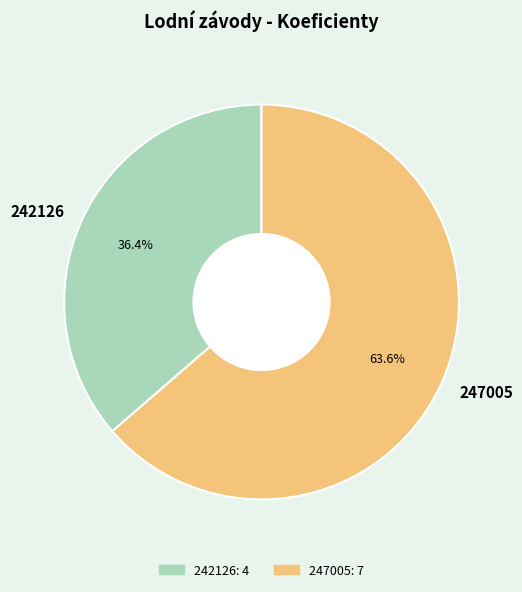

What is the majority slice?

247005